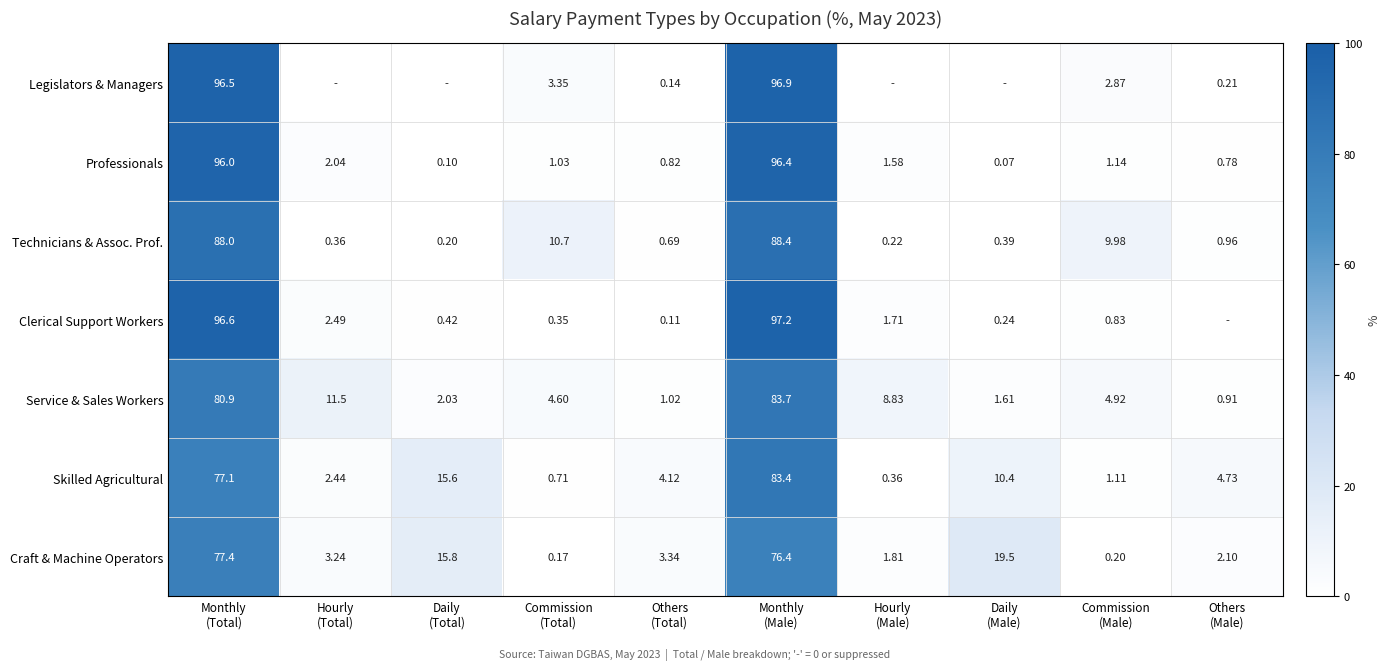

How many data points in Service & Sales Workers are less than 4?

4